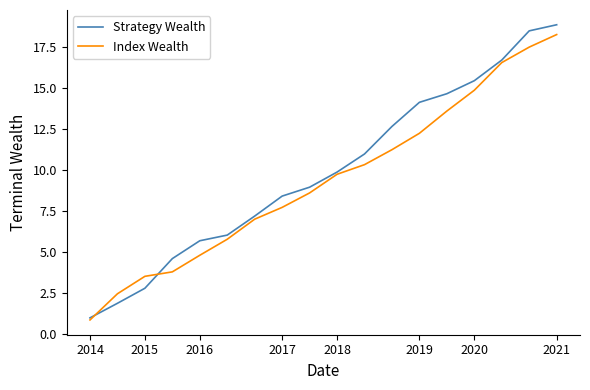

What is the lowest value of the Strategy Wealth series?

1.0